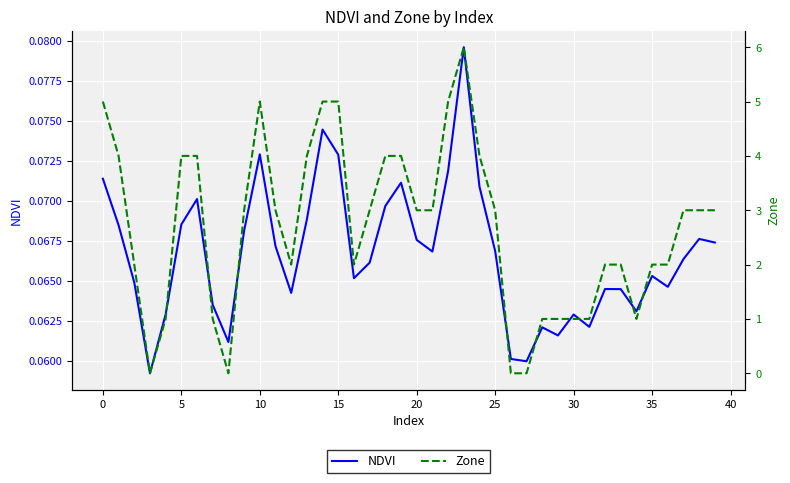

Which category has the highest value in the NDVI series?

23